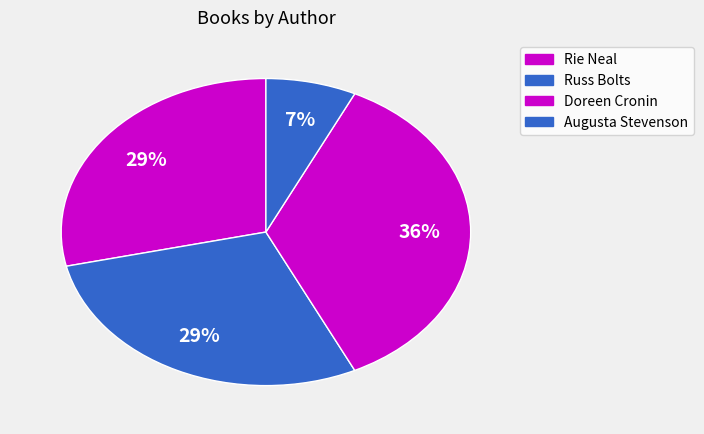

What is the smallest slice in the pie chart?

Augusta Stevenson (707303)